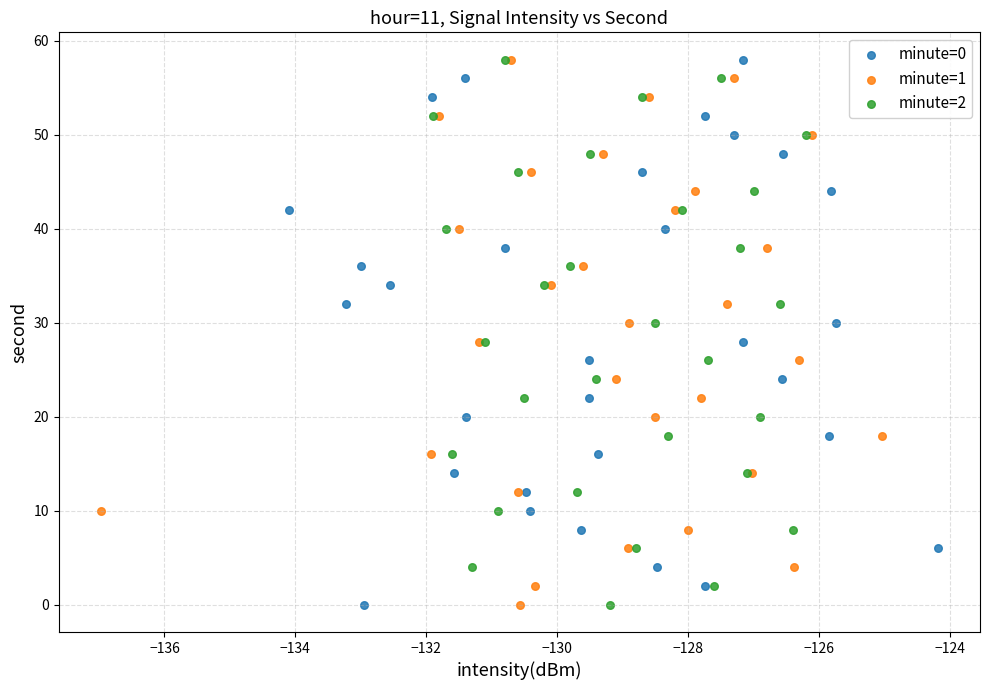

What are all the series names shown in the legend?

minute=0, minute=1, minute=2